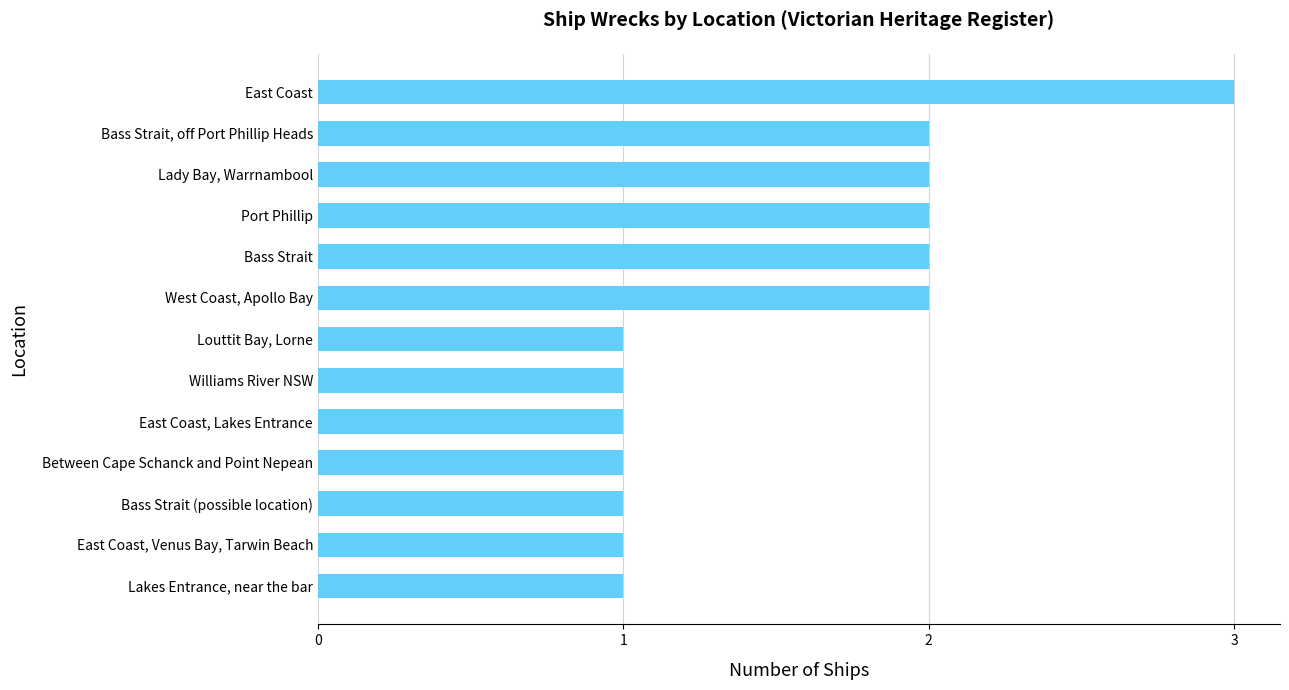

The chart shows a value of 3 at West Coast, Apollo Bay. True or false?

False